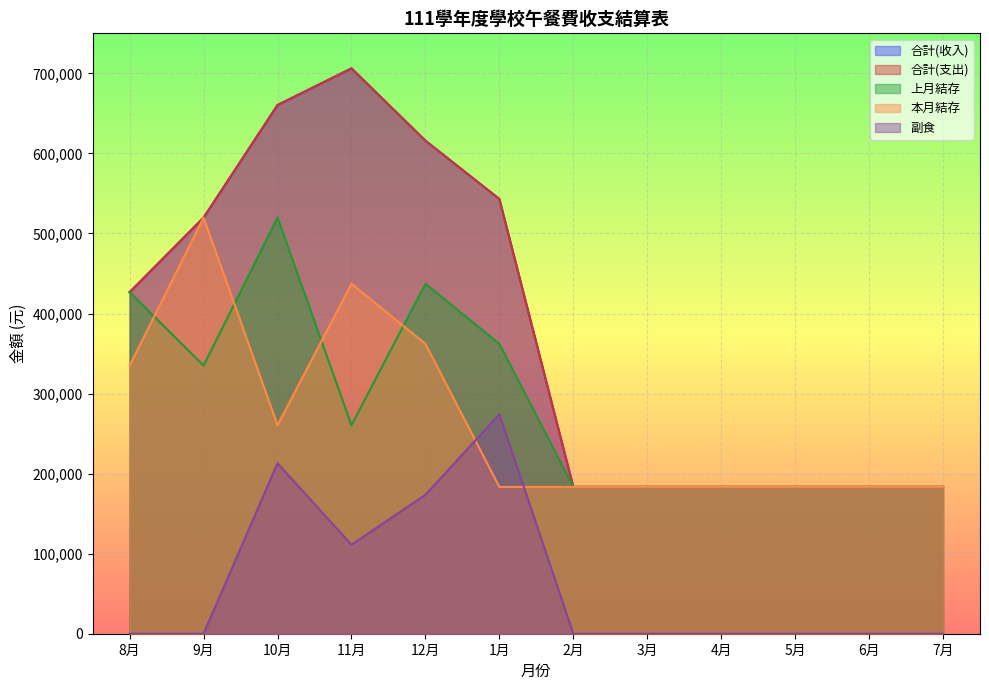

What is the minimum value for 合計(支出)?

183391